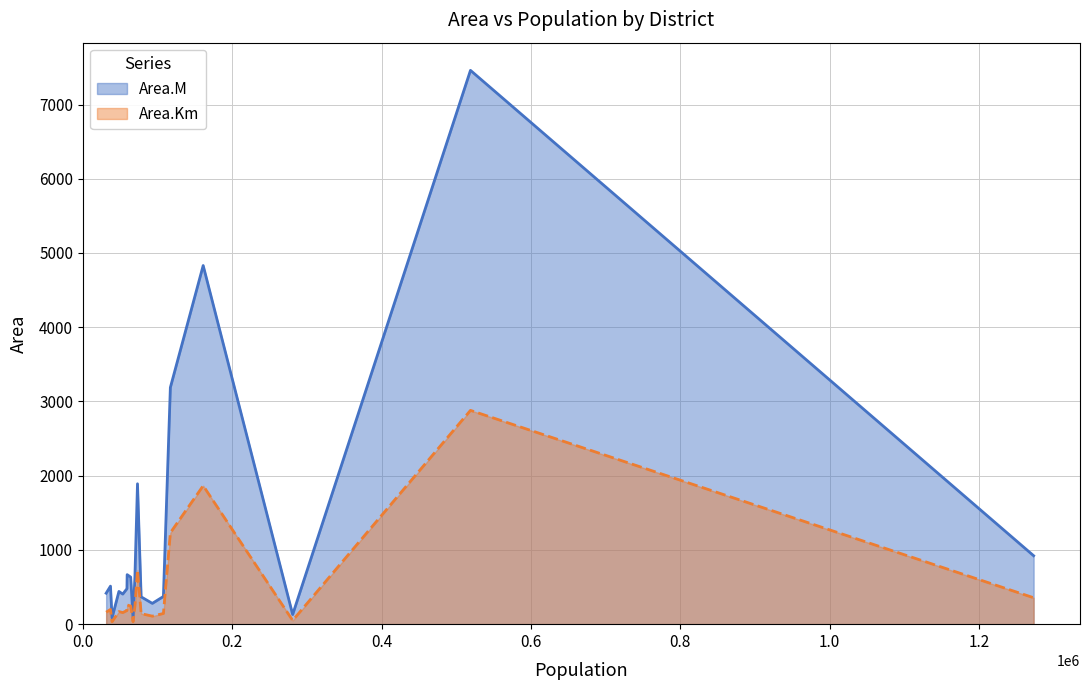

What are all the series names shown in the legend?

Area.M, Area.Km